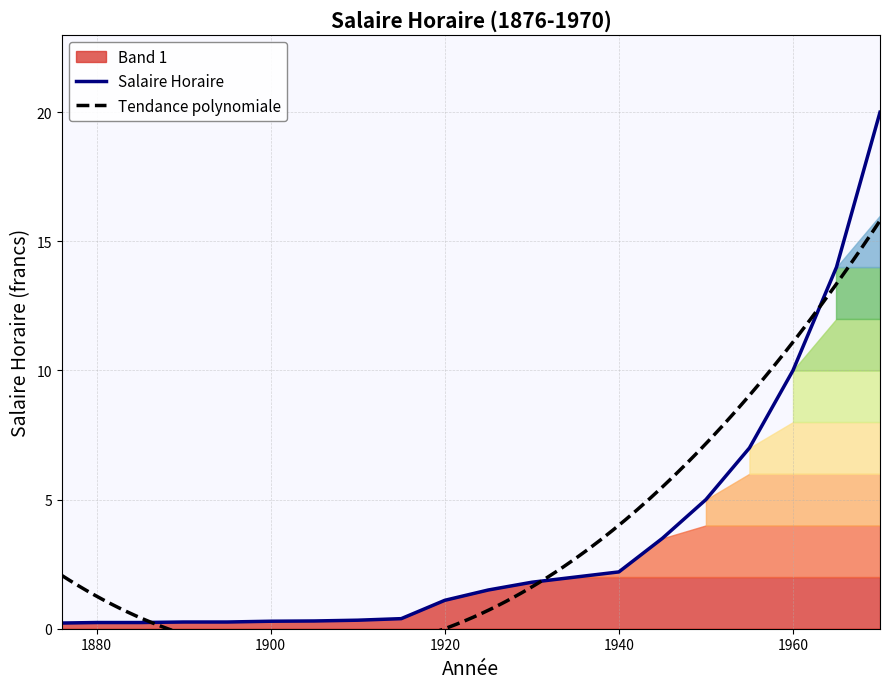

List the labels in order of value, largest first.

1970, 1965, 1960, 1955, 1950, 1945, 1940, 1935, 1930, 1925, 1920, 1915, 1910, 1905, 1900, 1890, 1895, 1880, 1885, 1876